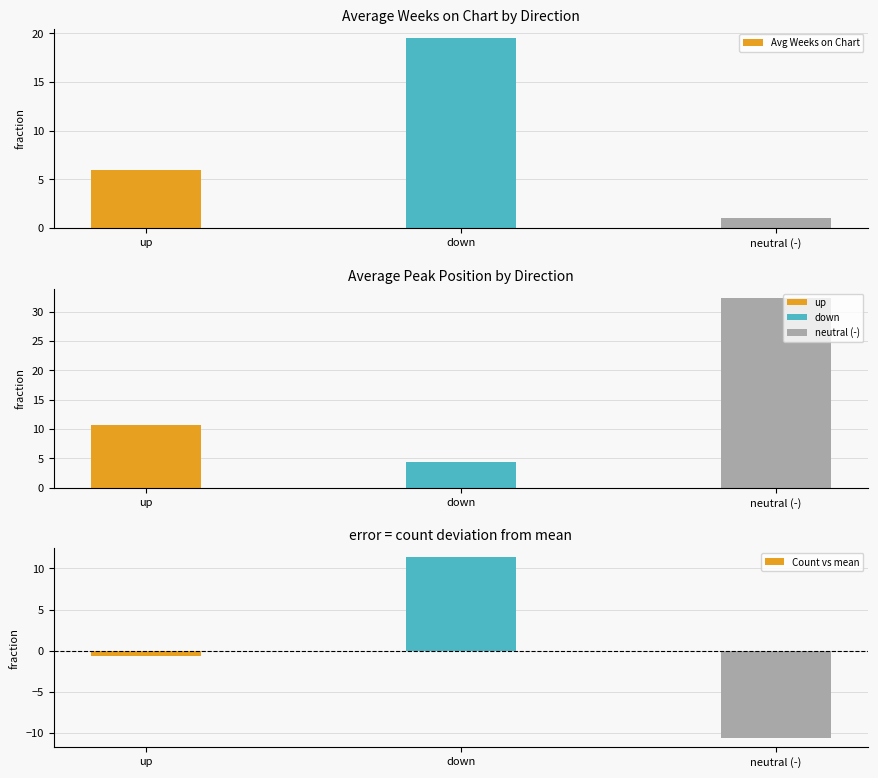

Are the bars horizontal?

No